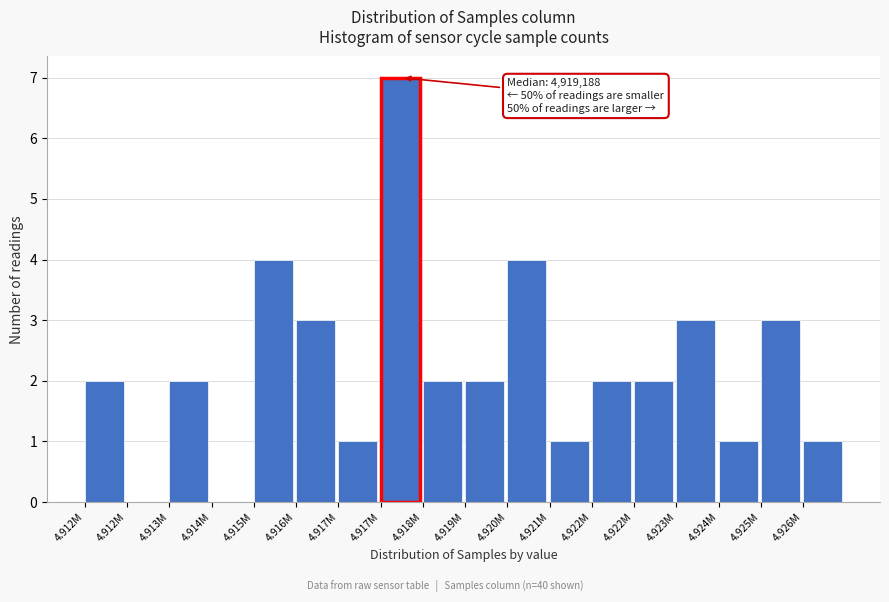

How many series are shown in this chart?

1